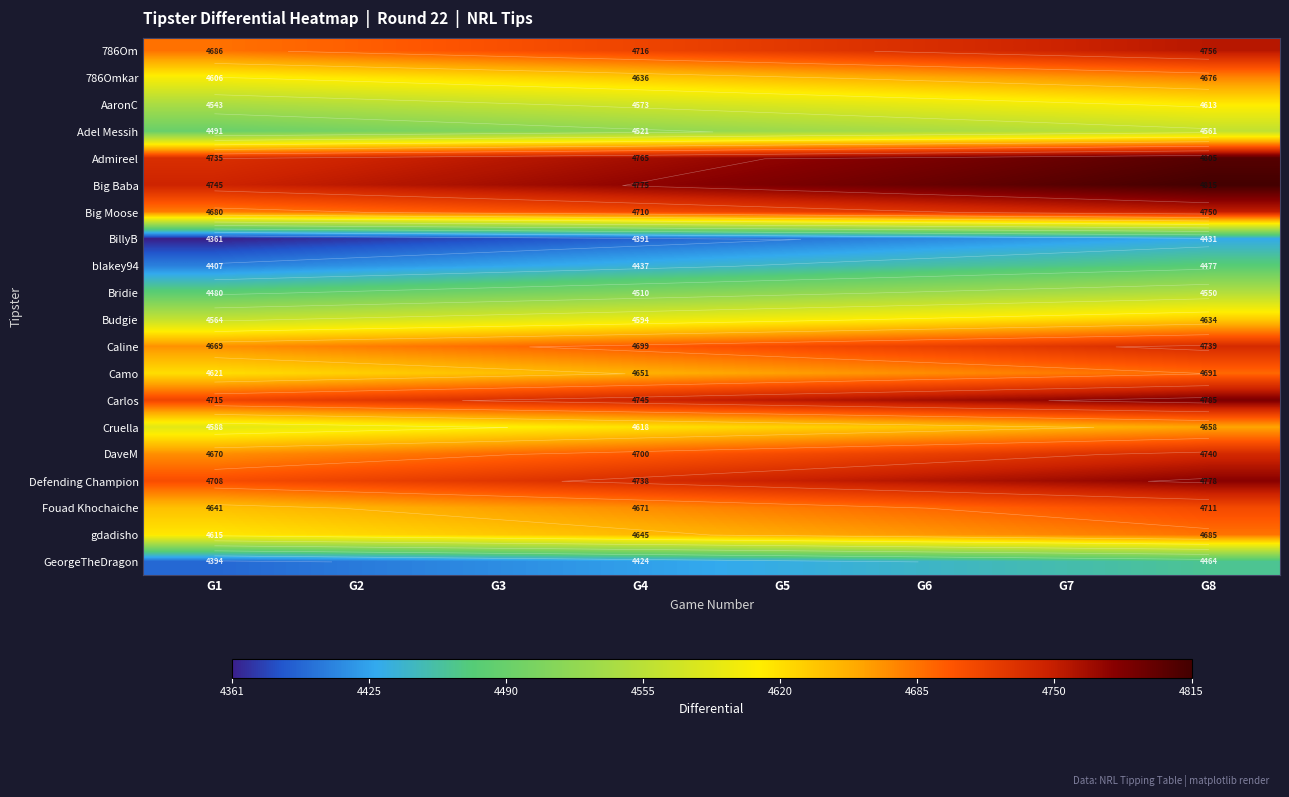

Rank the series at G5 from highest to lowest value.

Big Baba, Admireel, Carlos, Defending Champion, 786Om, Big Moose, DaveM, Caline, Fouad Khochaiche, Camo, gdadisho, 786Omkar, Cruella, Budgie, AaronC, Adel Messih, Bridie, blakey94, GeorgeTheDragon, BillyB